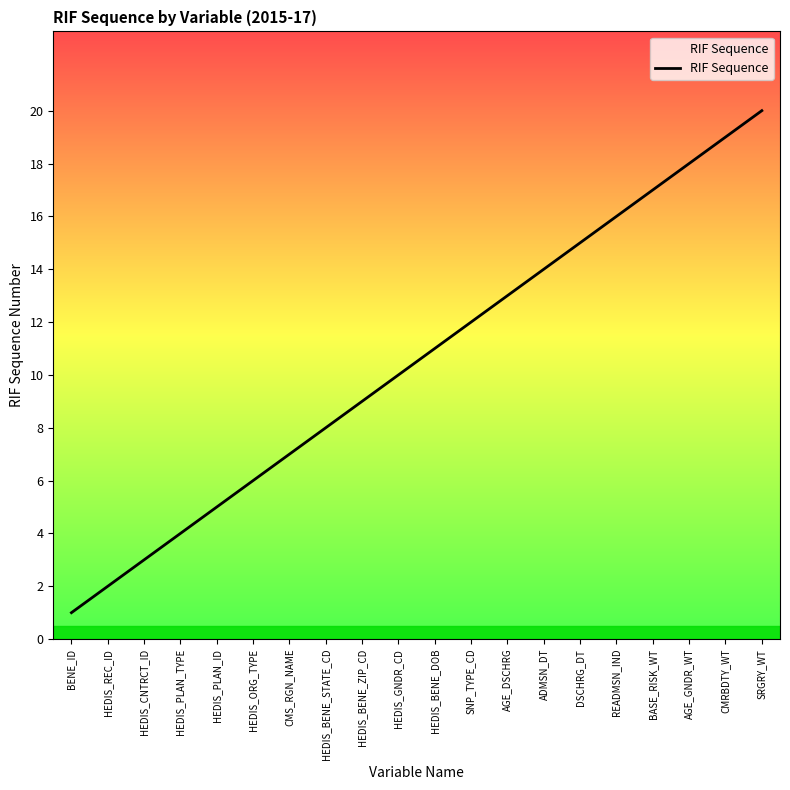

True or false: the data has more than 0 interior local peaks.

False